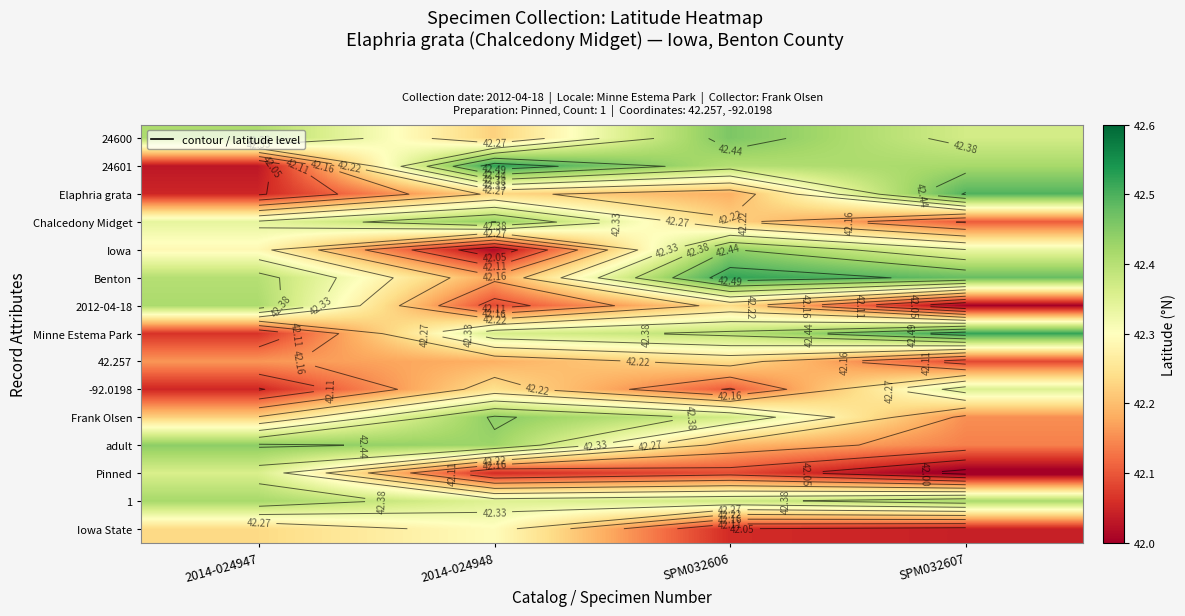

What is the spread (max minus min) of values at SPM032606?

0.5